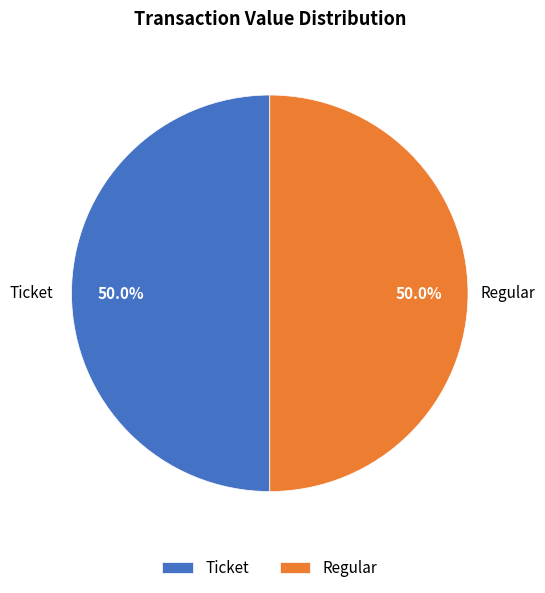

True or false: Ticket accounts for 6% of the total.

False